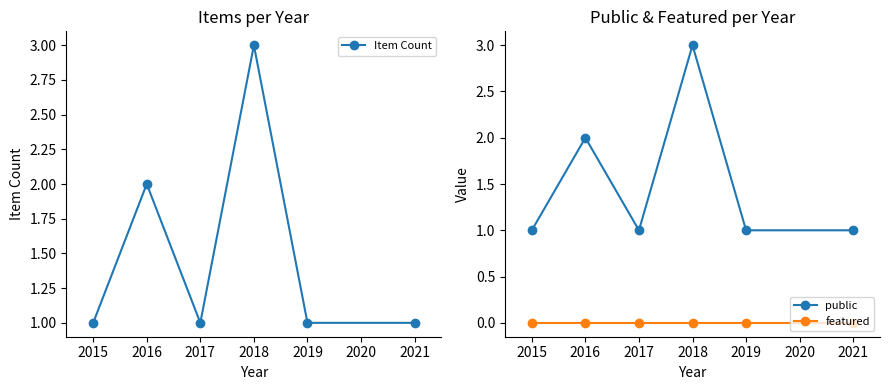

Does the chart have visible grid lines?

No